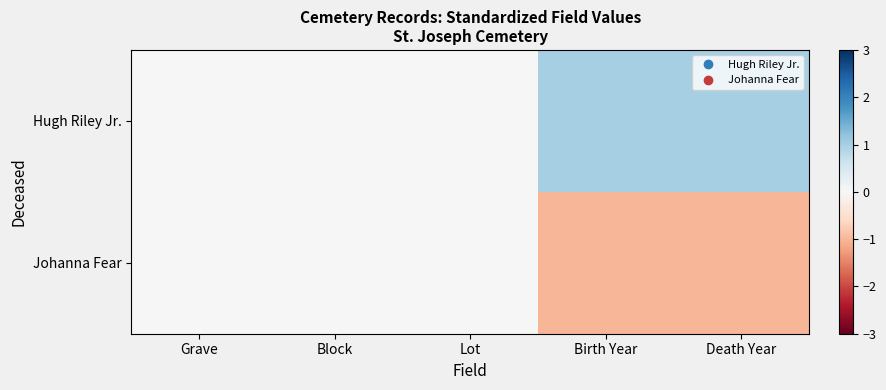

Reading left to right, extract all data points from this chart.

Hugh Riley Jr.: Grave=0	Block=0	Lot=0	Birth Year=1	Death Year=1
Johanna Fear: Grave=0	Block=0	Lot=0	Birth Year=-1	Death Year=-1